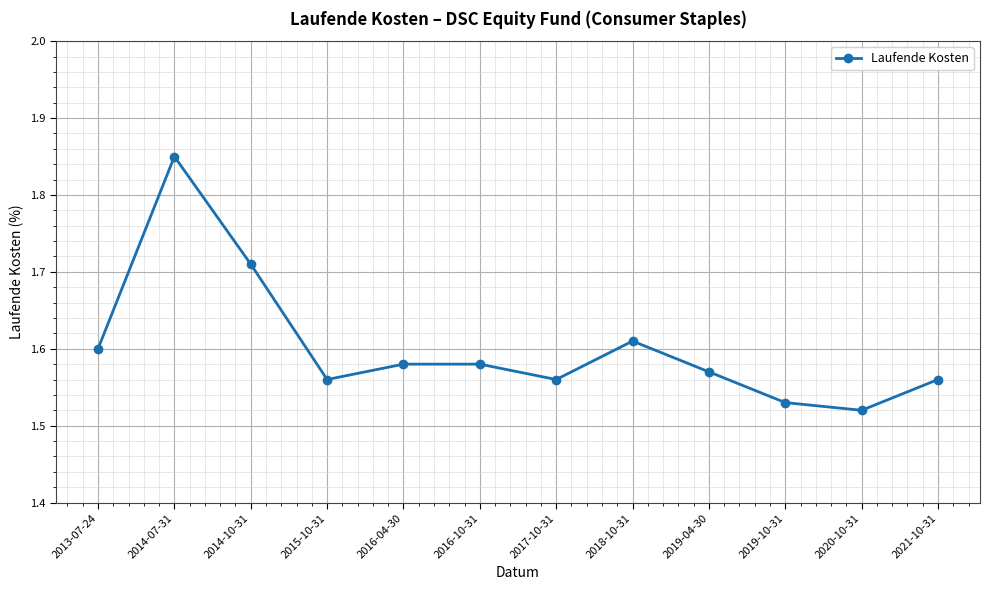

The value at 2016-04-30 is 1.6. True or false?

True